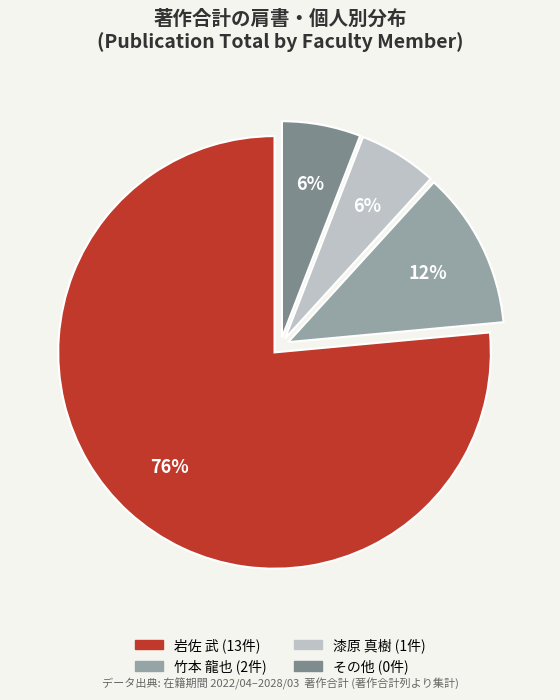

To the nearest percent, what is the average slice percentage?

25%